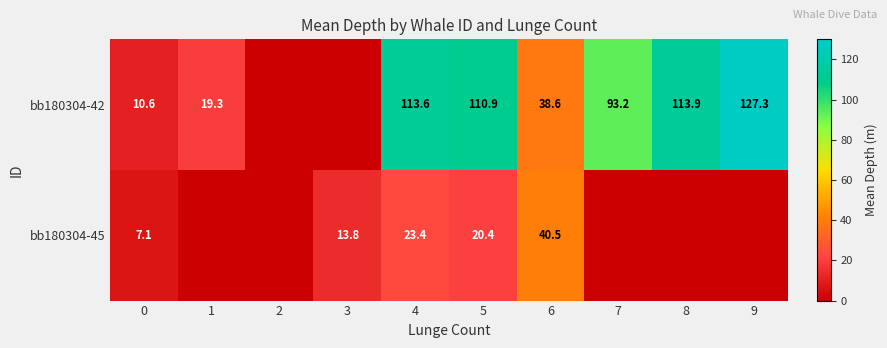

Which series changed the most between 0 and 4?

bb180304-42